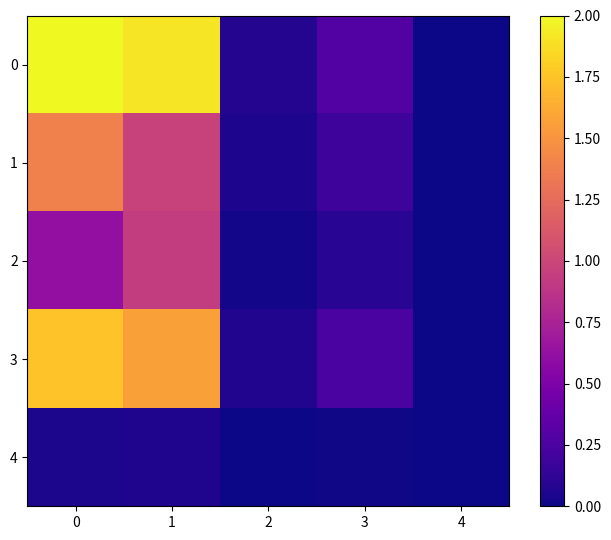

List the series in order of their overall mean, lowest first.

row_4, row_2, row_1, row_3, row_0